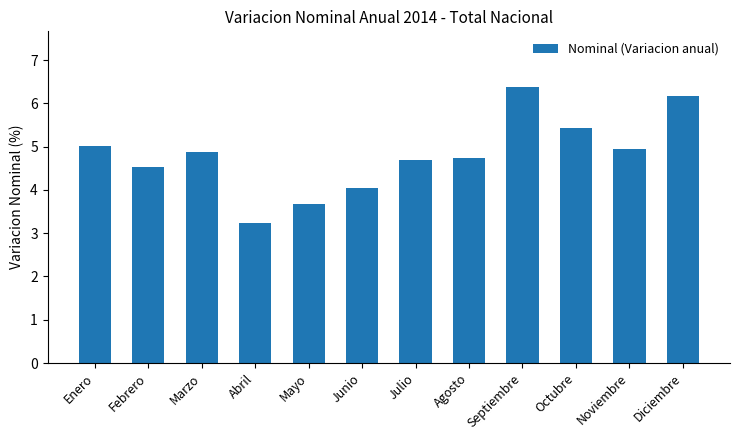

What is the label of the 5th bar from the right?

Agosto